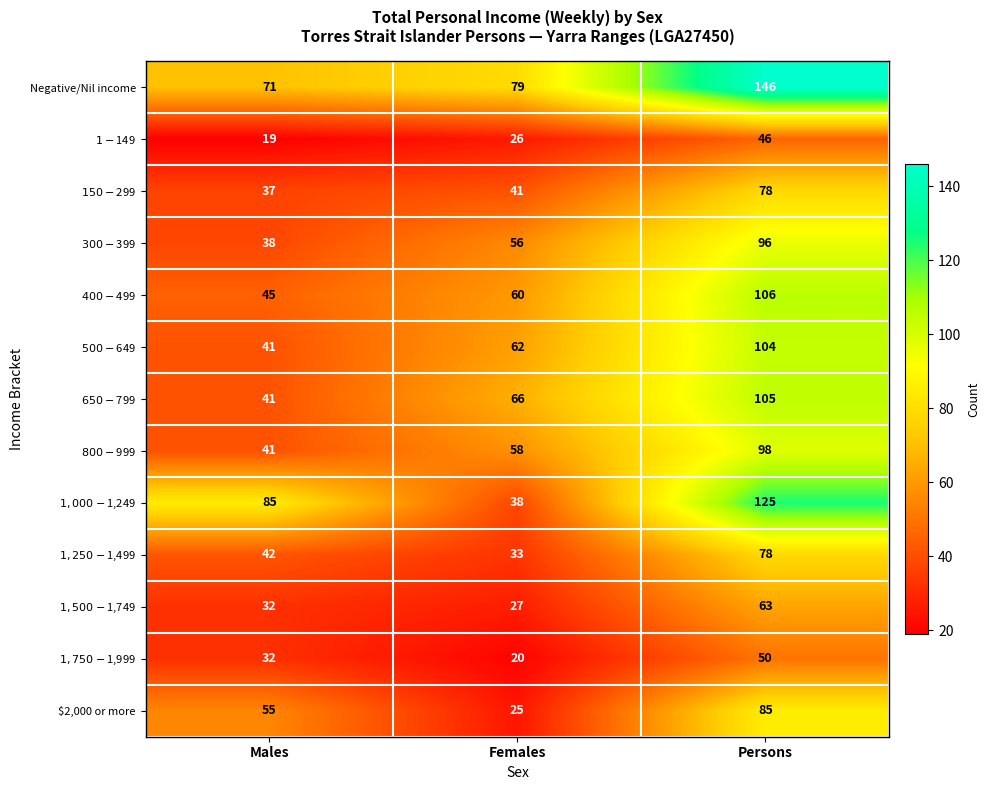

What is the average value of the Negative/Nil income series?

99